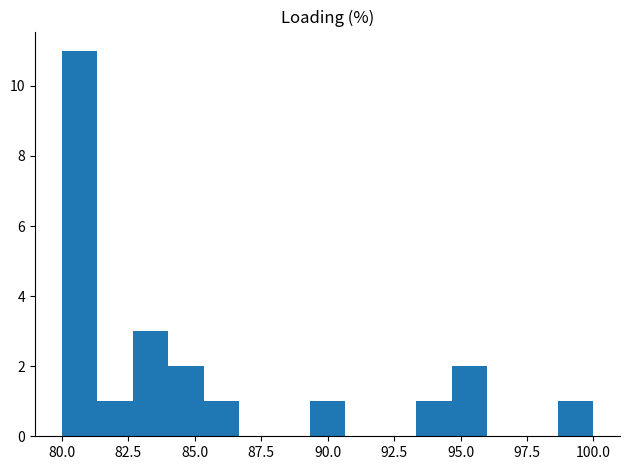

Around what value on the x-axis is the tallest bar? Give the approximate position of its centre, as read against the axis.

80.5